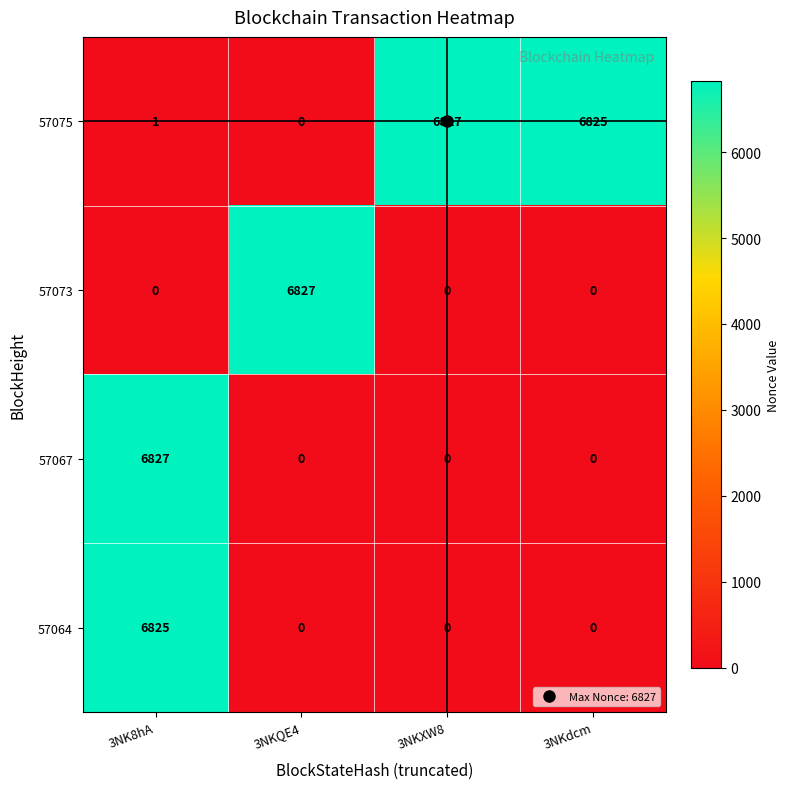

Is it true that 57064 equals -4316 at 3NKdcm?

False